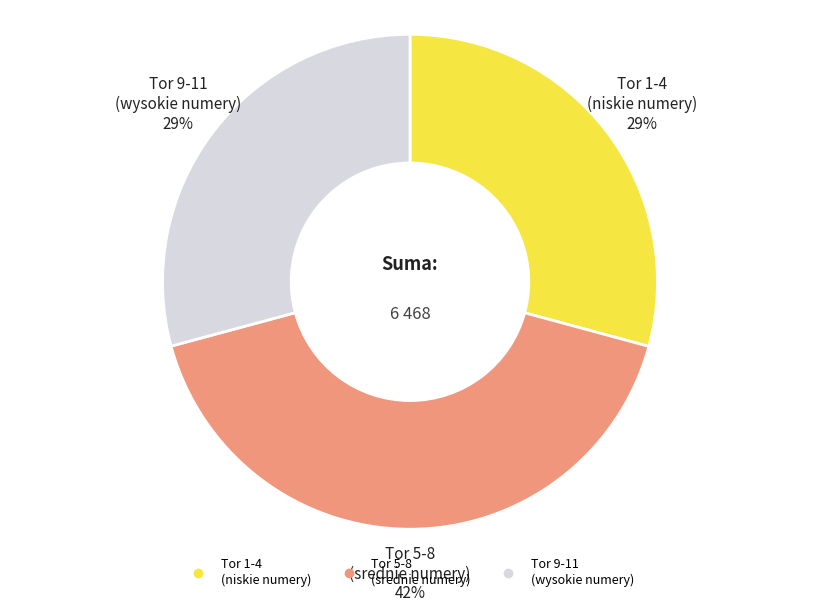

How many segments does this pie chart have?

3